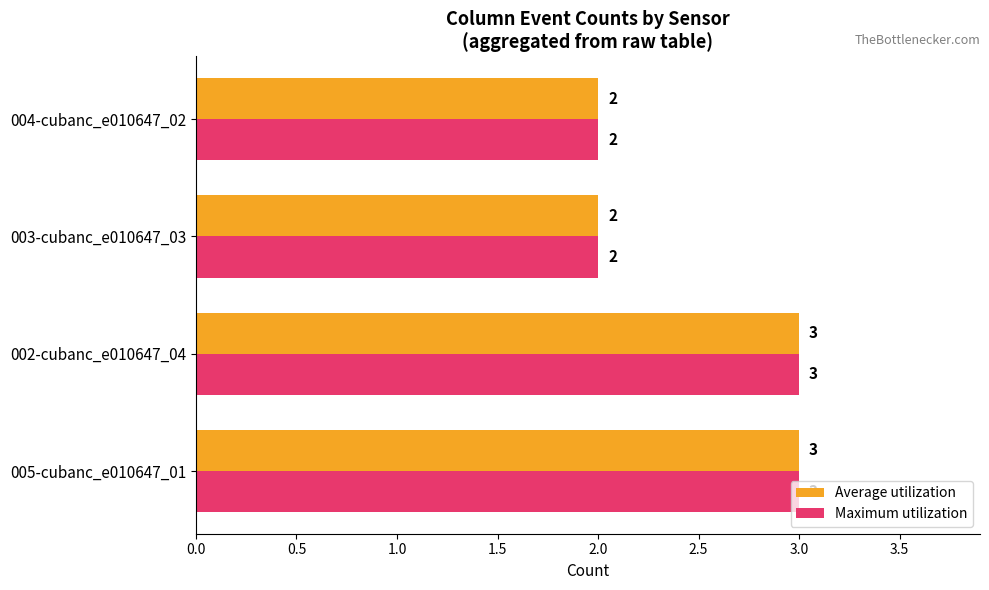

How many Average utilization values are between 2 and 3?

4